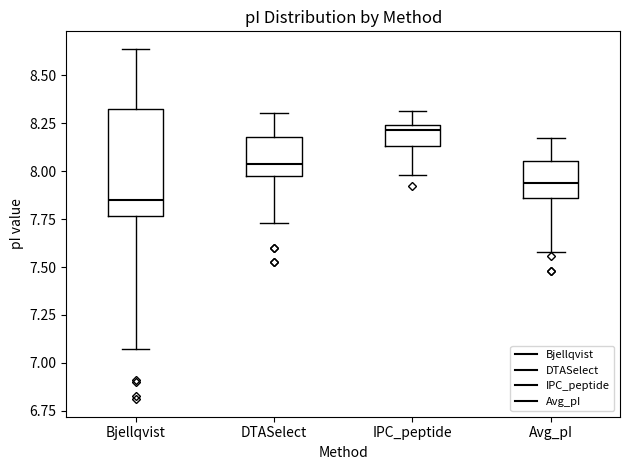

Which box is the tallest, from its lower edge to its upper edge?

Bjellqvist